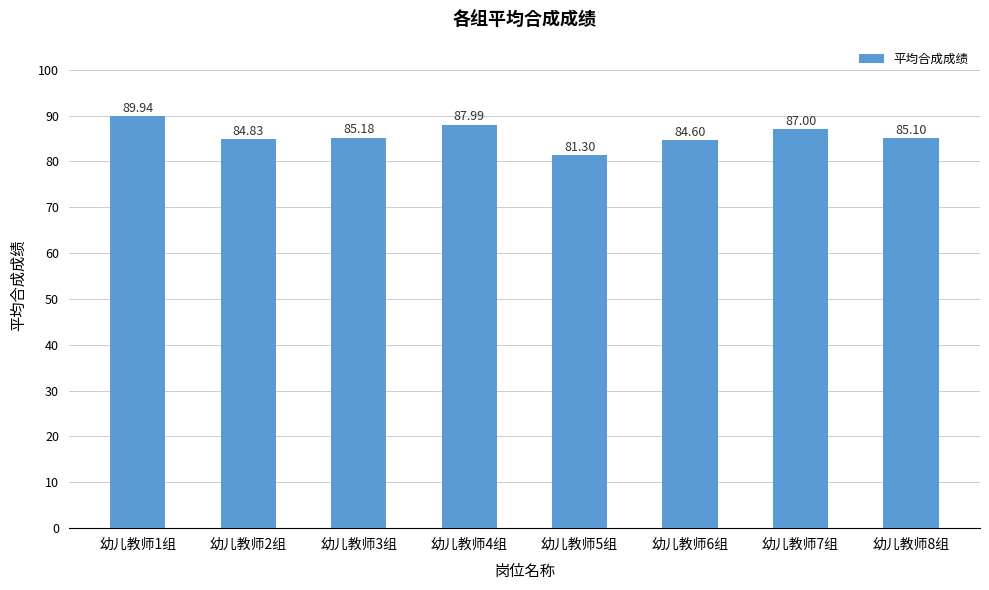

Are the bars grouped side by side (vs. stacked)?

No